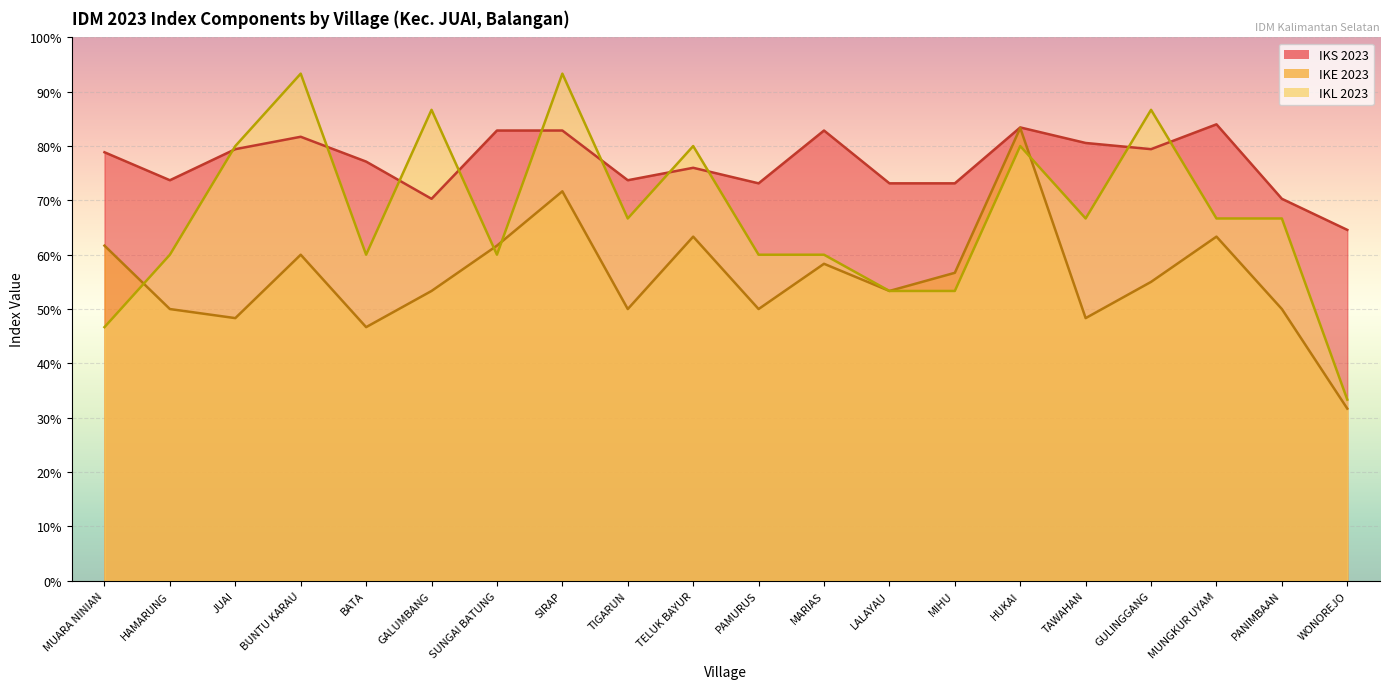

What is the greatest value displayed?

0.9